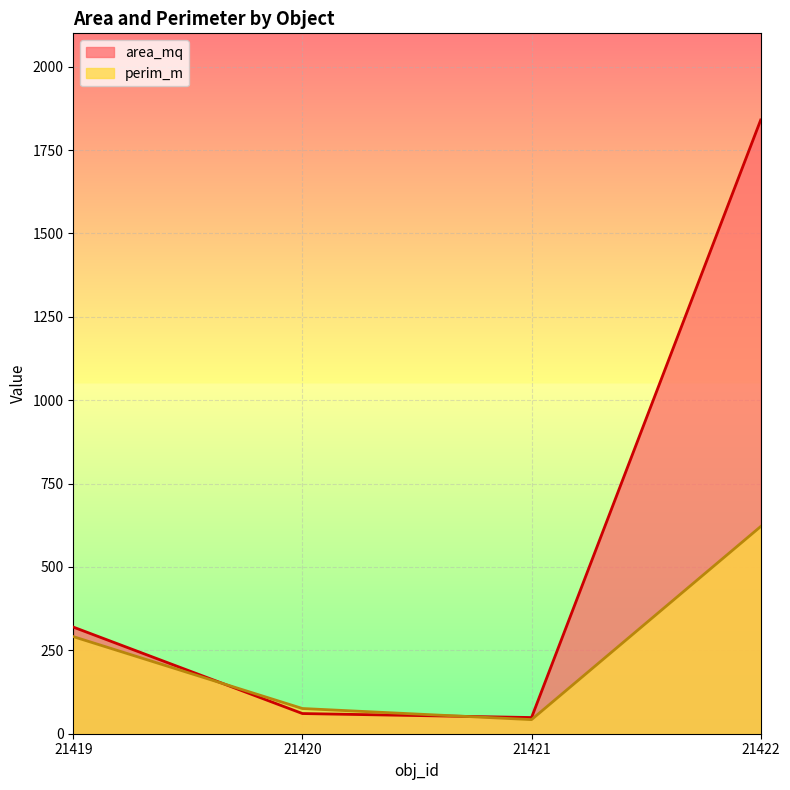

What is the difference between the highest and lowest values at 21420?

15.1